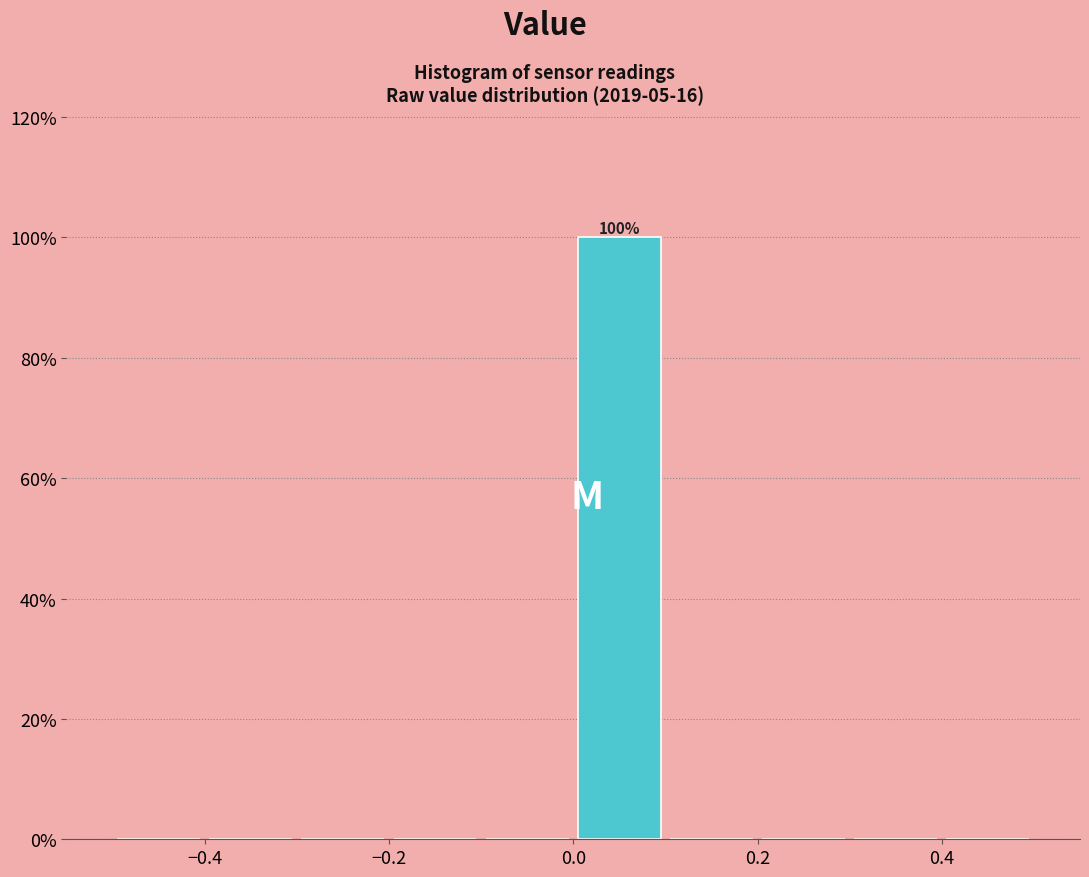

Over which range of the x-axis is the bar tallest?

0.0 to 0.1